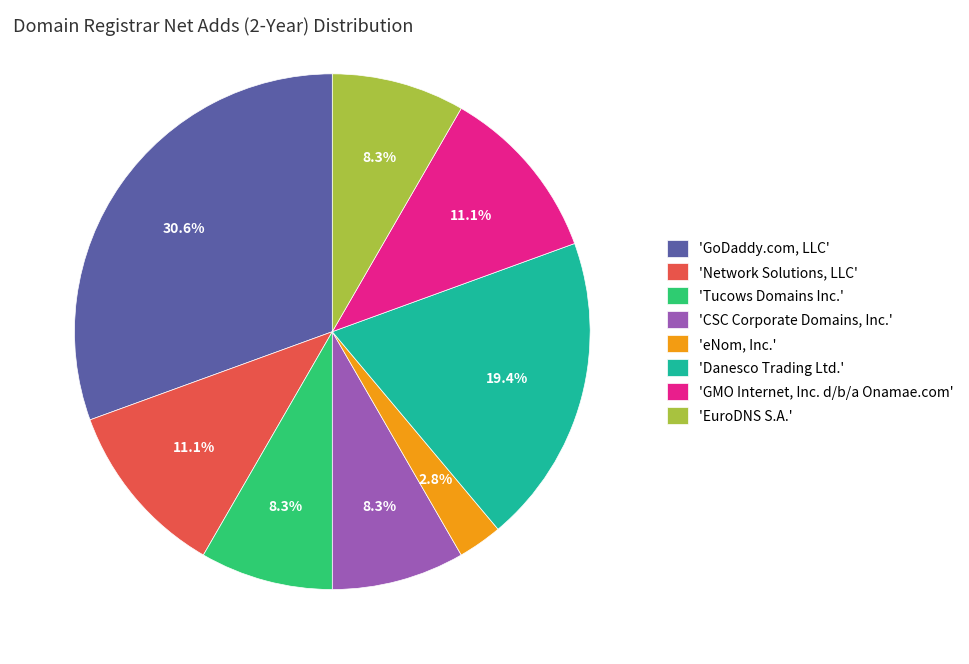

Does any single category account for the majority?

No